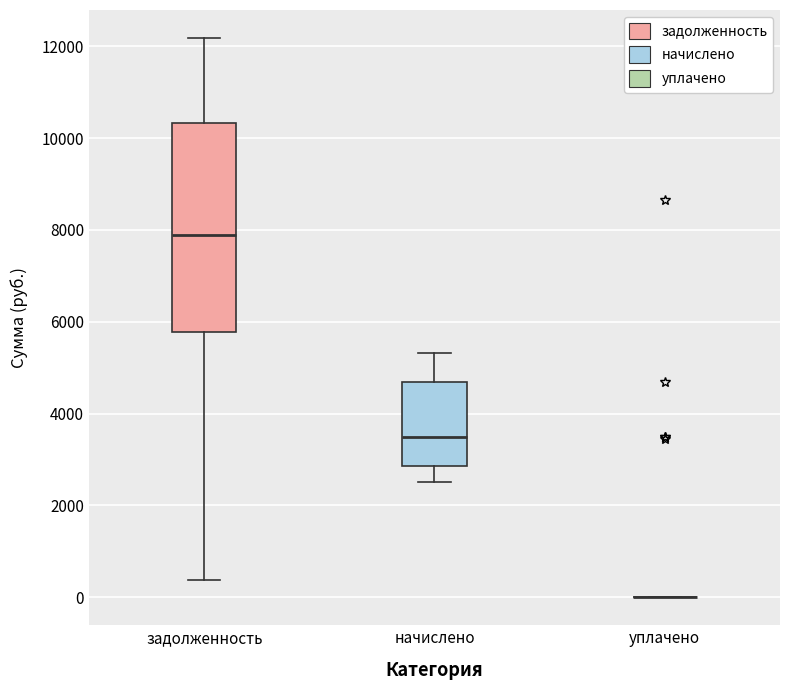

Reading left to right, transcribe this box plot: for each box, give where its median line is, the range the box spans, and where its two whiskers end, as read against the y-axis. The values are not printed on the chart, so give them approximately, as read against the axis.

задолженность: median 7800, box 5800 to 10400, whiskers 400 to 12200
начислено: median 3400, box 2800 to 4600, whiskers 2600 to 5400
уплачено: box collapsed to a line at 0, whiskers 0 to 0